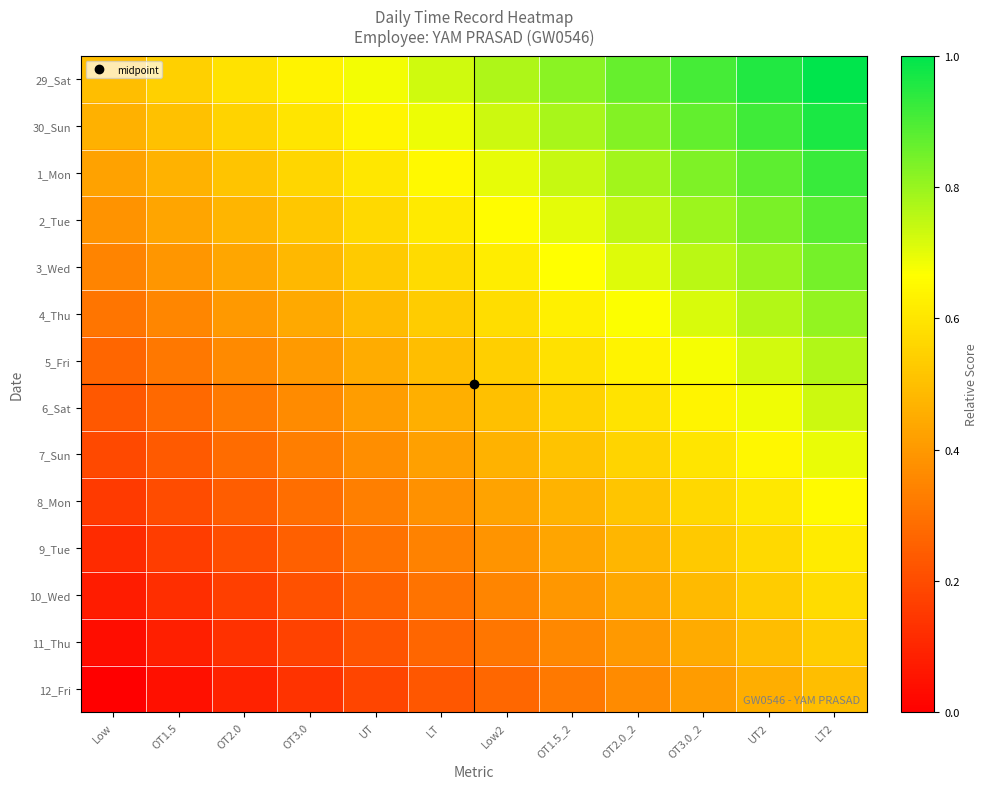

What is the maximum value shown in the chart?

1.0